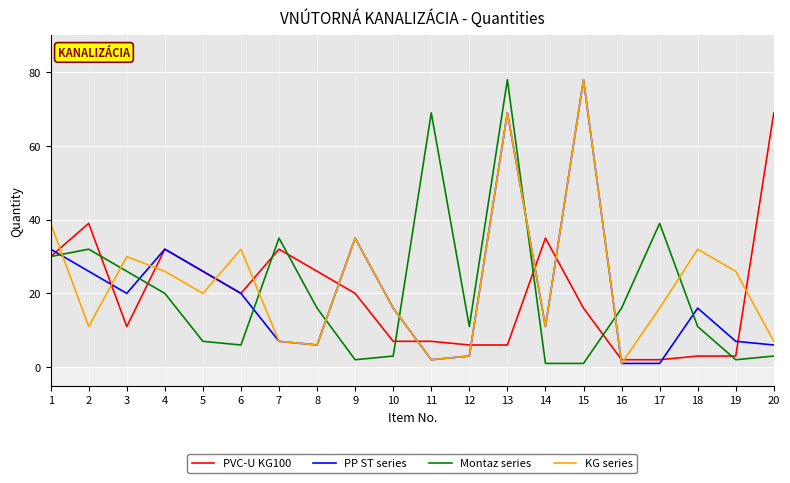

At which category is the sum across all series the highest?

13